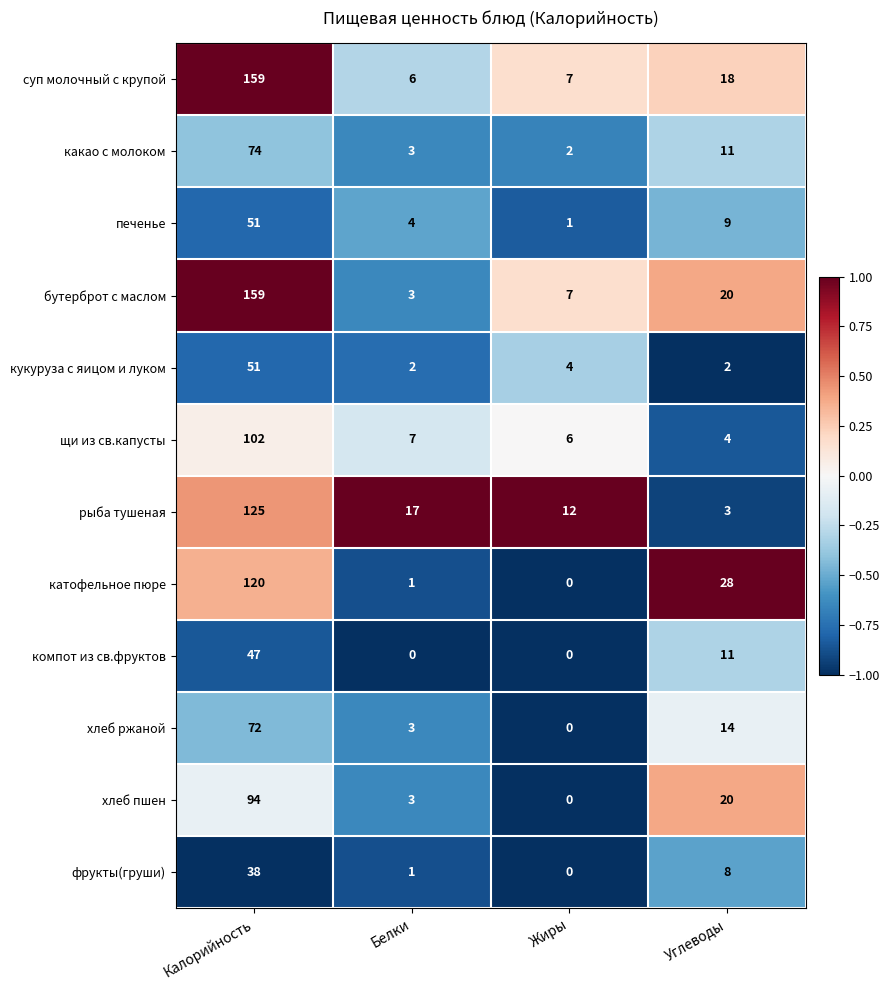

What is the maximum value shown in the chart?

159